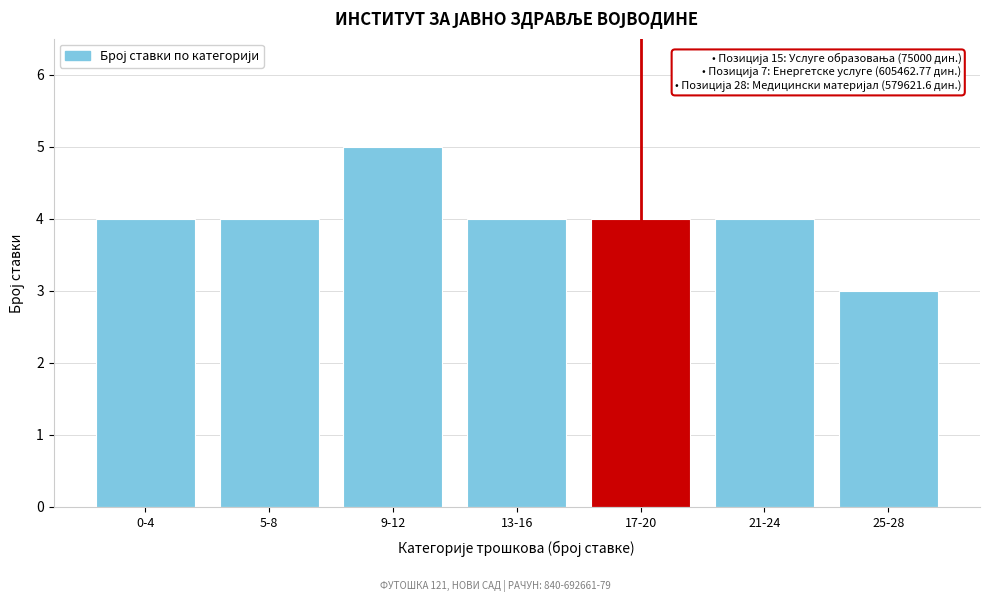

Reading left to right, extract all data points from this chart.

4	4	5	4	4	4	3